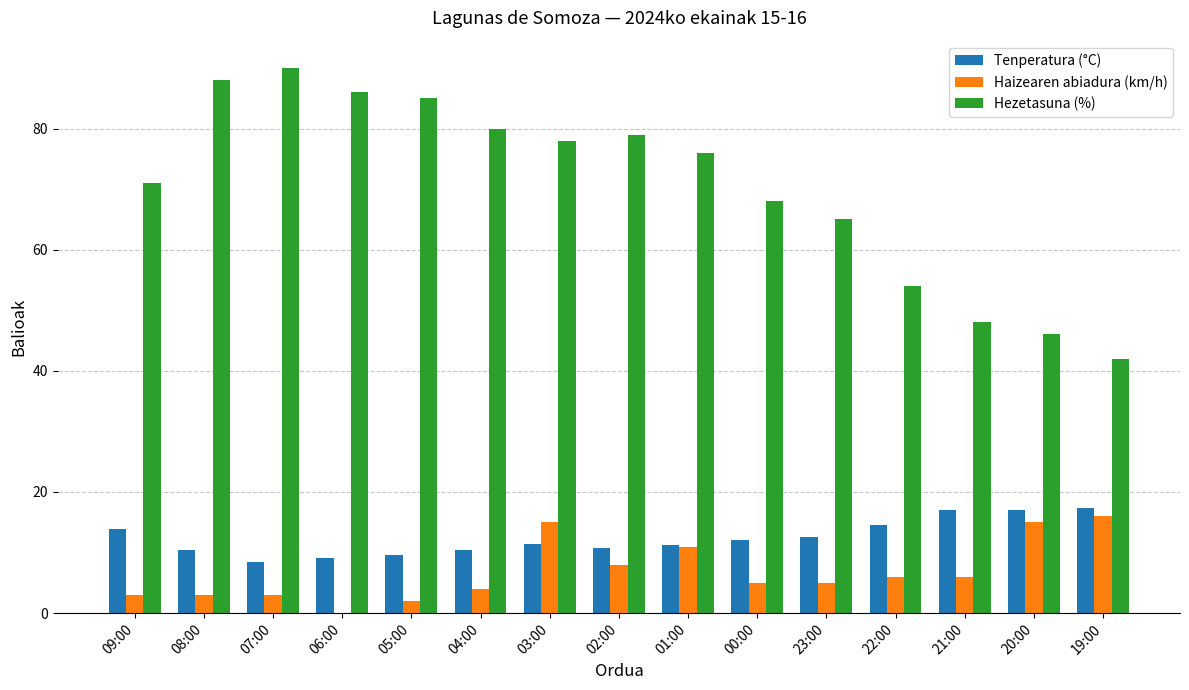

At which label does Hezetasuna (%) reach its peak?

07:00